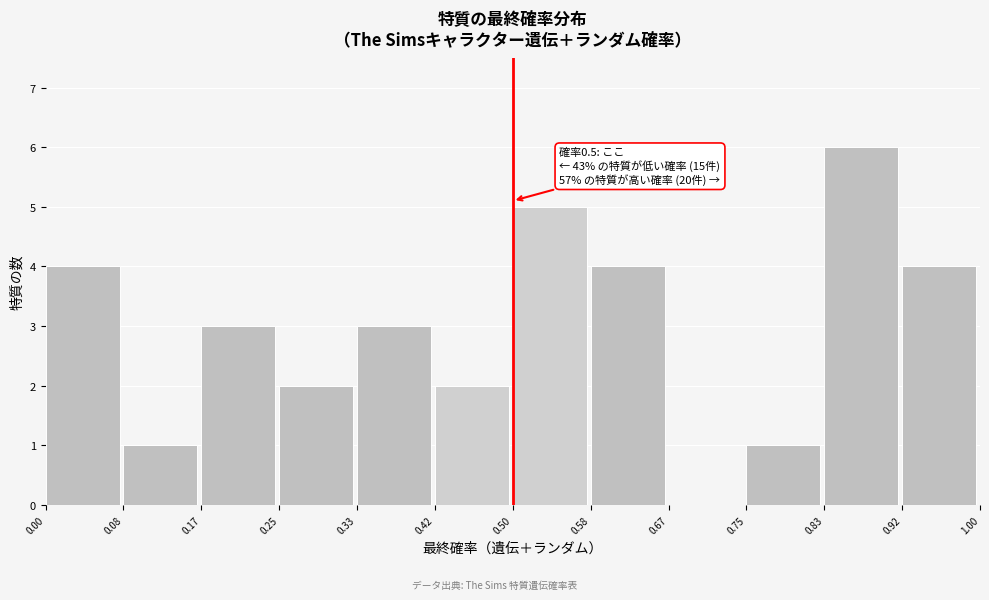

Over which range of the x-axis is the bar tallest?

0.83 to 0.92